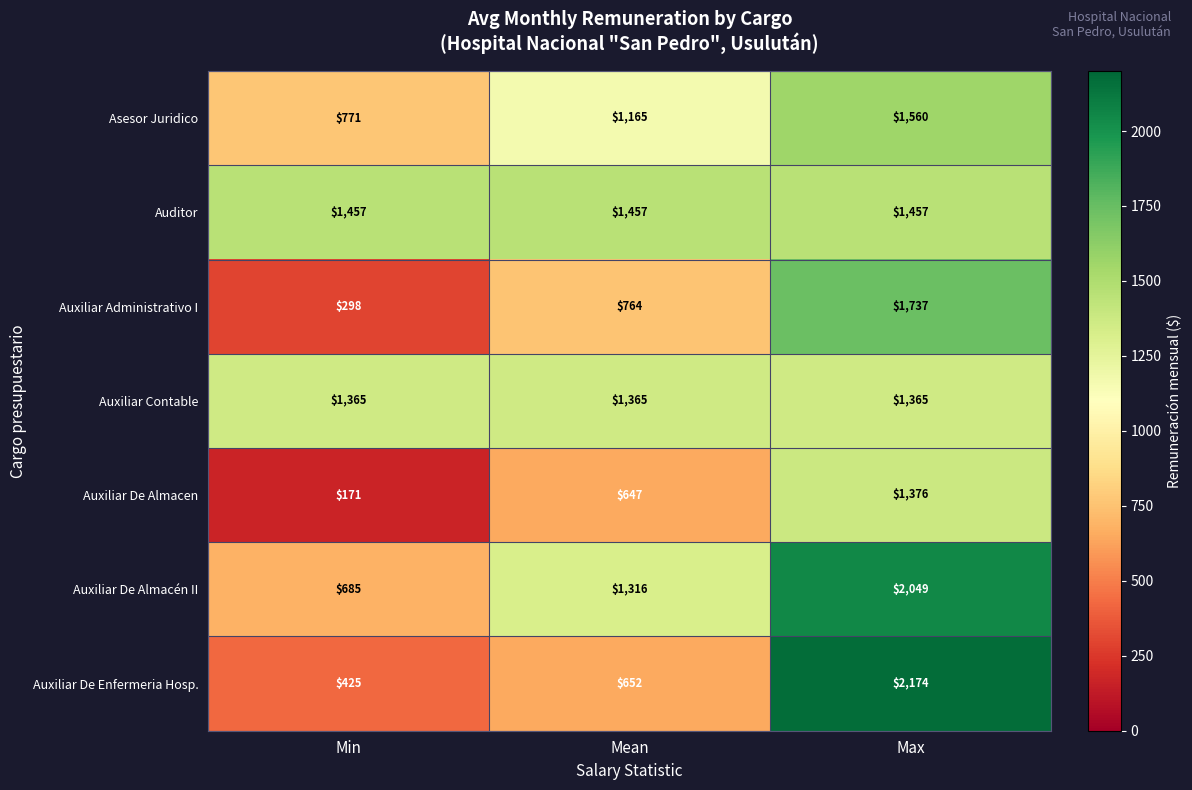

Reading left to right, extract all data points from this chart.

Asesor Juridico: Min=771	Mean=1165	Max=1560
Auditor: Min=1457	Mean=1457	Max=1457
Auxiliar Administrativo I: Min=298	Mean=764	Max=1737
Auxiliar Contable: Min=1365	Mean=1365	Max=1365
Auxiliar De Almacen: Min=171	Mean=647	Max=1376
Auxiliar De Almacén II: Min=685	Mean=1316	Max=2049
Auxiliar De Enfermeria Hosp.: Min=425	Mean=652	Max=2174